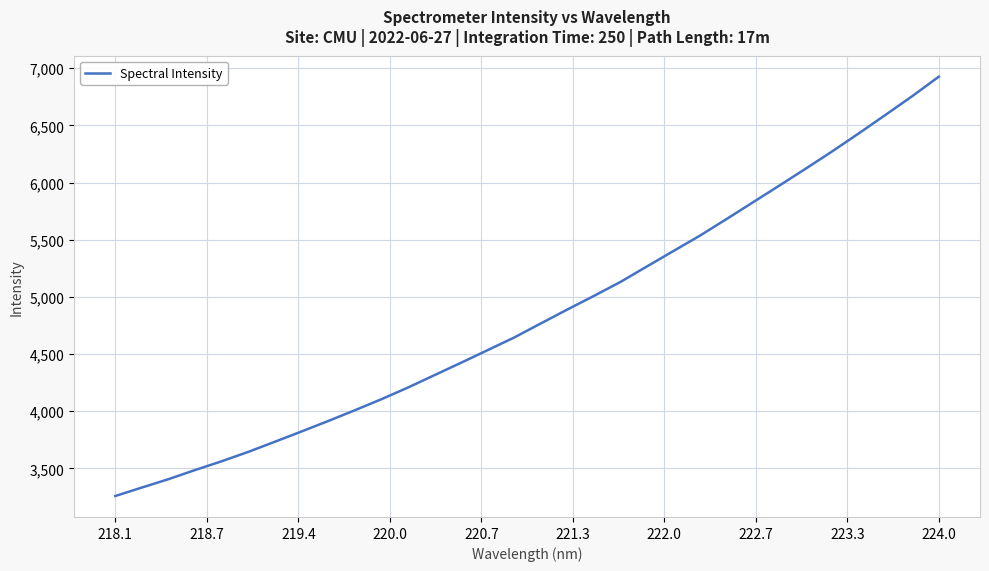

Is this an area chart (filled region under the line)?

No